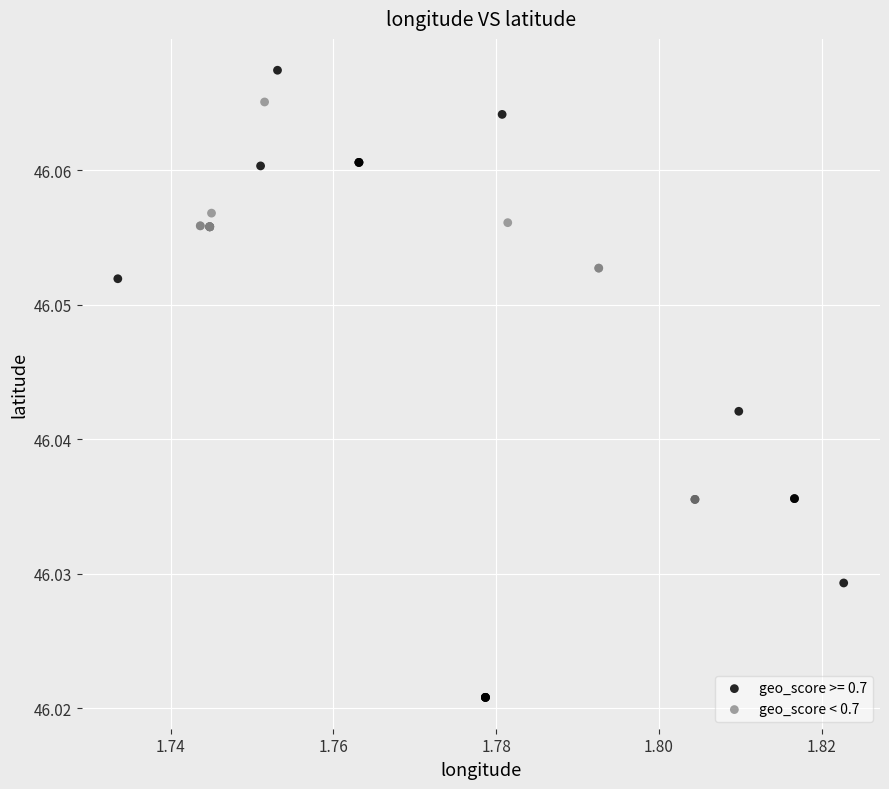

Which series contains the lowest Y value?

geo_score >= 0.7